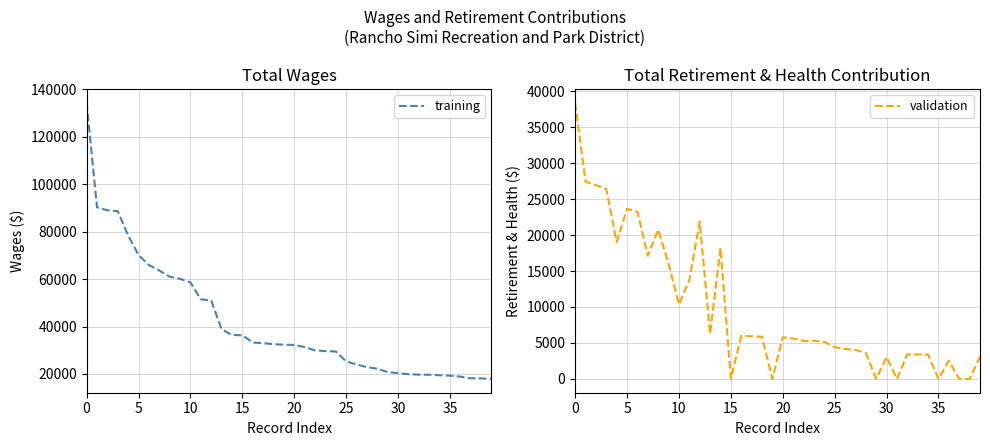

True or false: validation and training cross at least once.

False